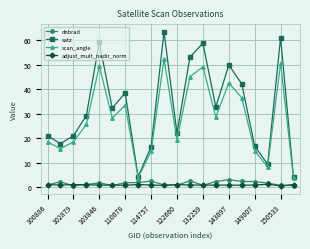

True or false: scan_angle and adjust_mult_nadir_norm intersect in this chart.

False